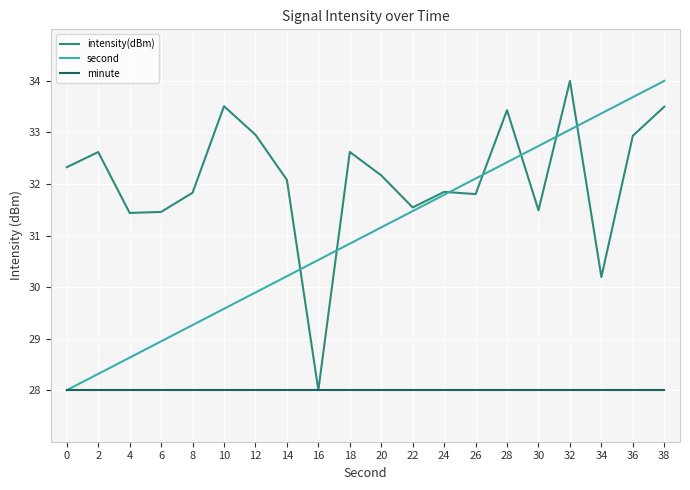

At how many categories does at least one series exceed 29?

20